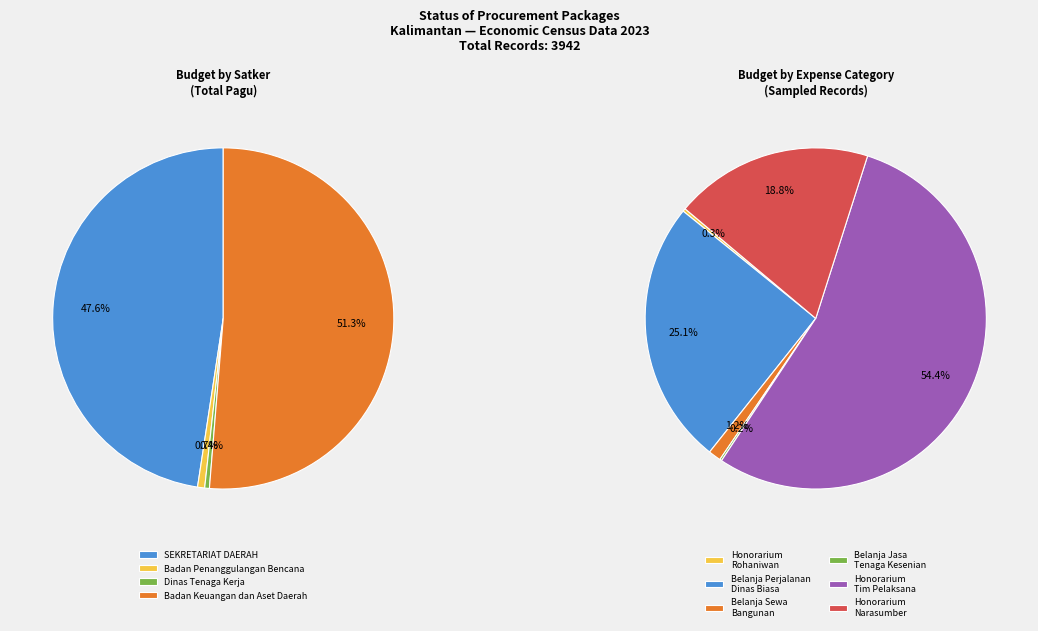

How many slices are in this pie chart?

10